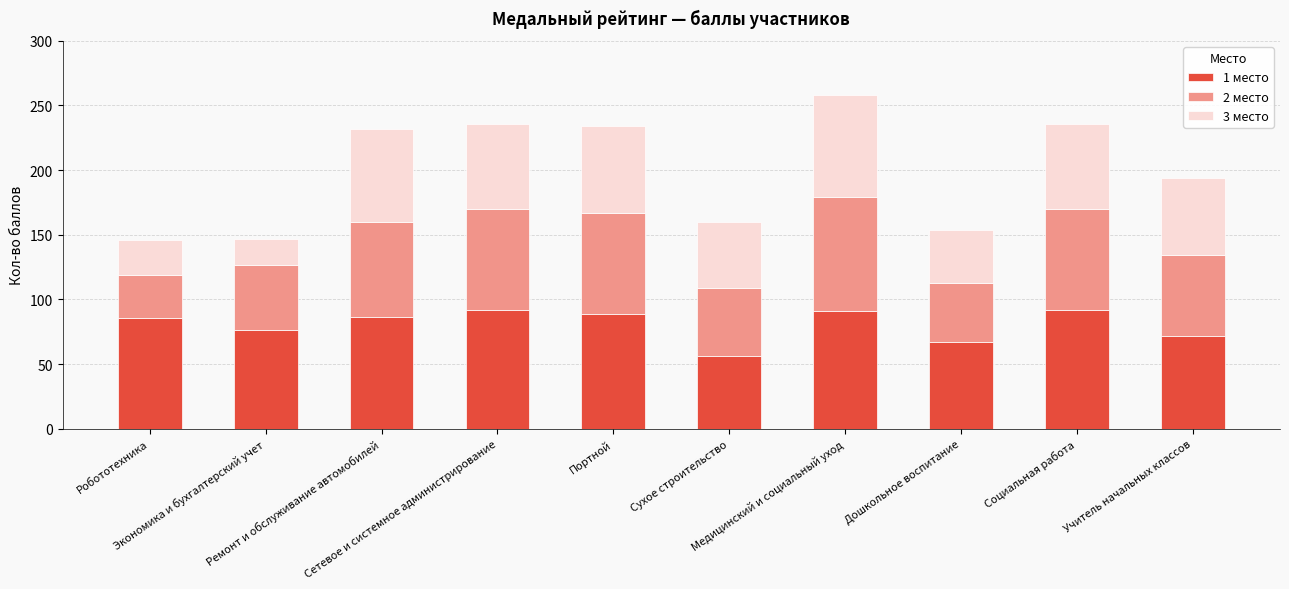

What is the minimum value for 1 место?

56.0